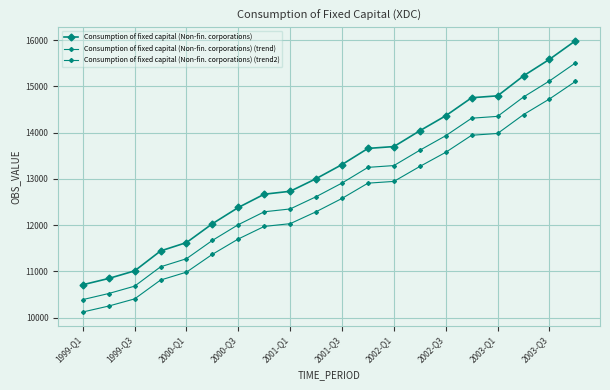

True or false: Consumption of fixed capital (Non-fin. corporations) (trend) and Consumption of fixed capital (Non-fin. corporations) (trend2) cross at least once.

False